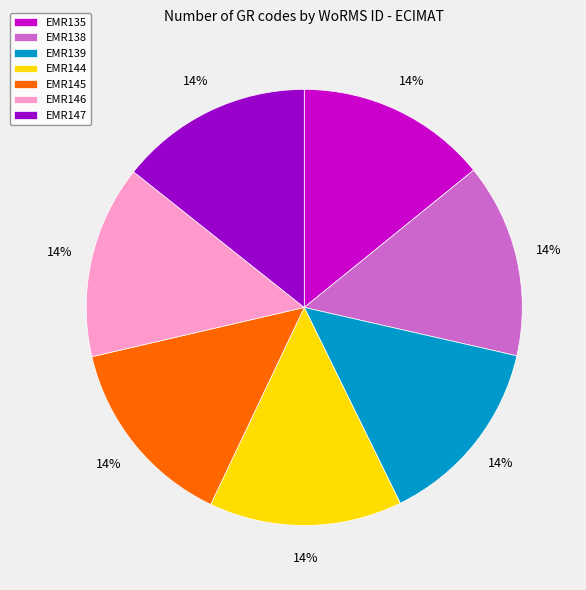

To the nearest percent, what is the combined percentage of EMR146 and EMR147?

29%